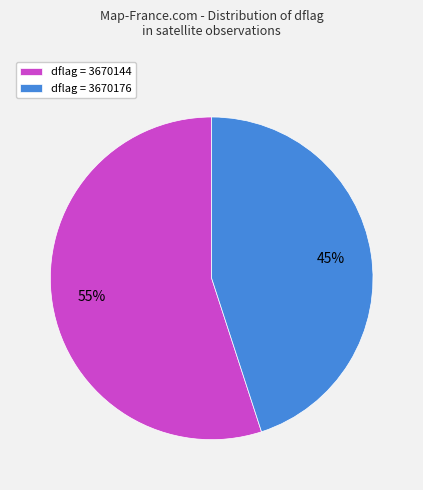

To the nearest percent, what is the average slice percentage?

50%